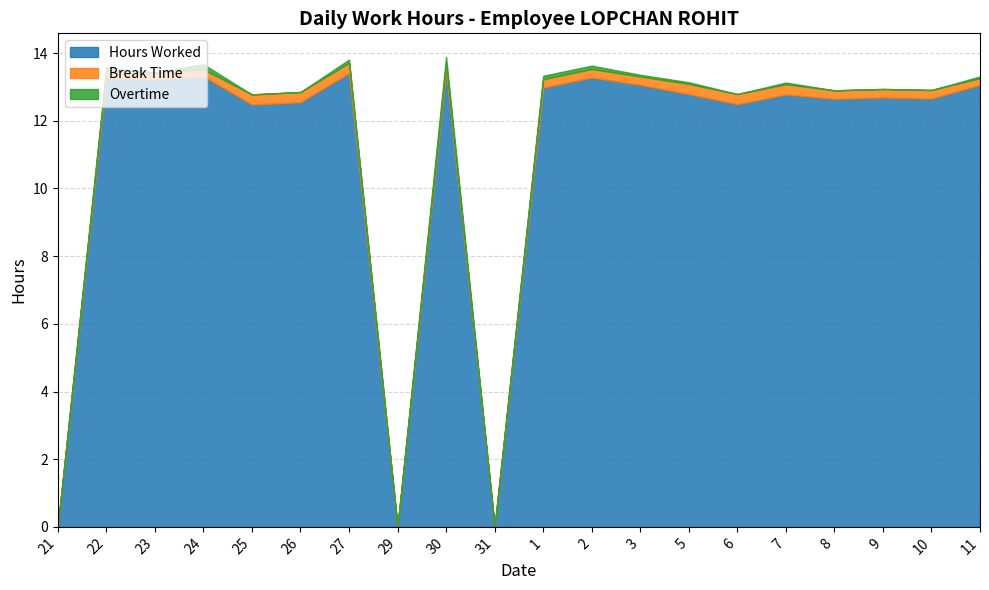

Is it true that Break Time equals 0.3 at 24?

False